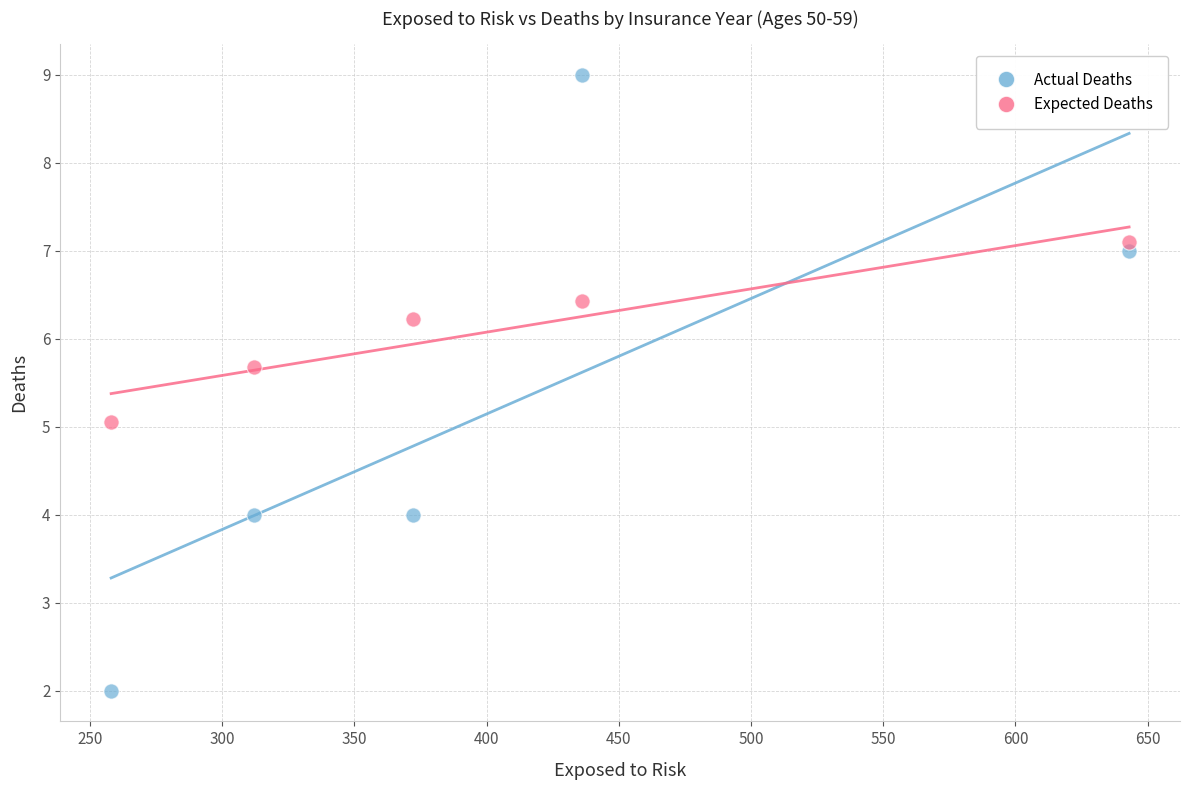

Which series has the widest spread of Y values?

Actual Deaths